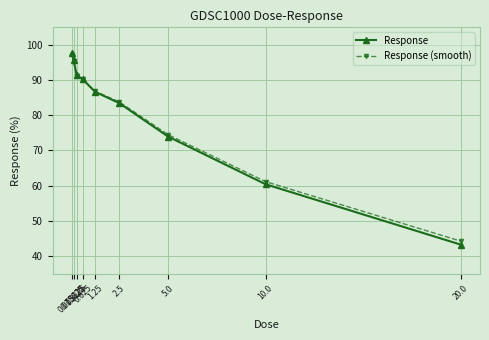

What is the minimum value shown in the chart?

43.3